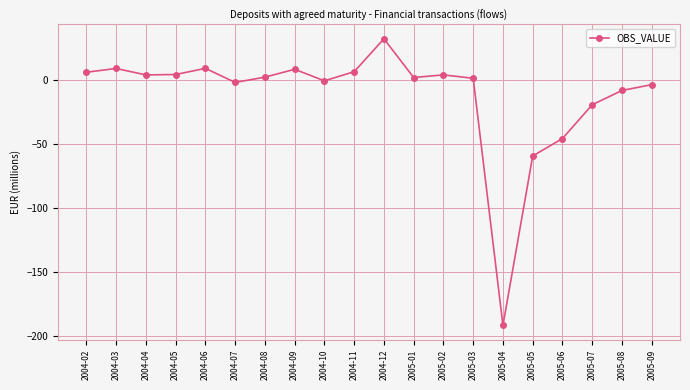

True or false: the data shows 32.0 at 2004-12.

True